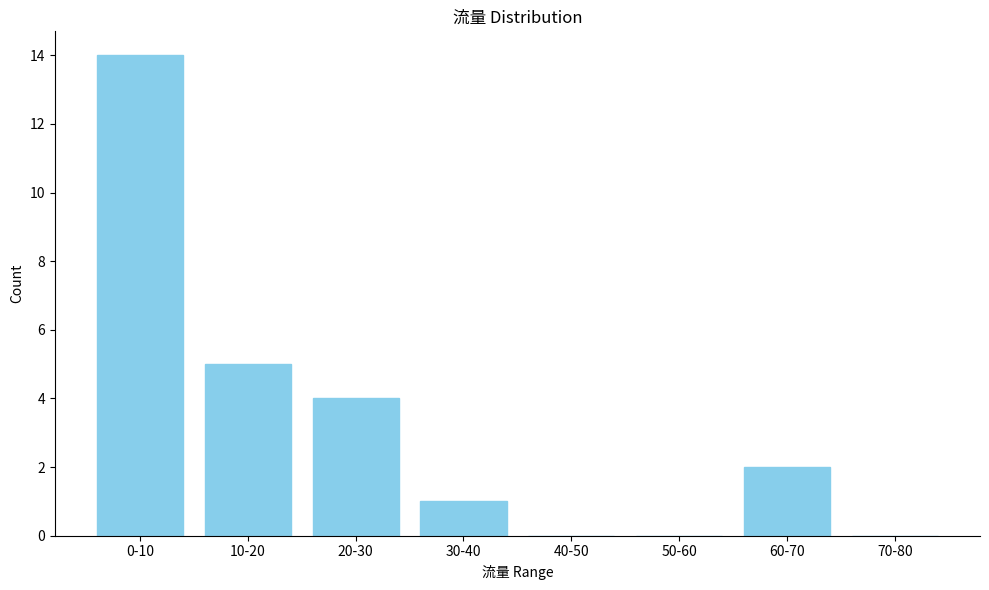

Reading right to left, list all the values displayed in this chart.

70-80=0	60-70=2	50-60=0	40-50=0	30-40=1	20-30=4	10-20=5	0-10=14